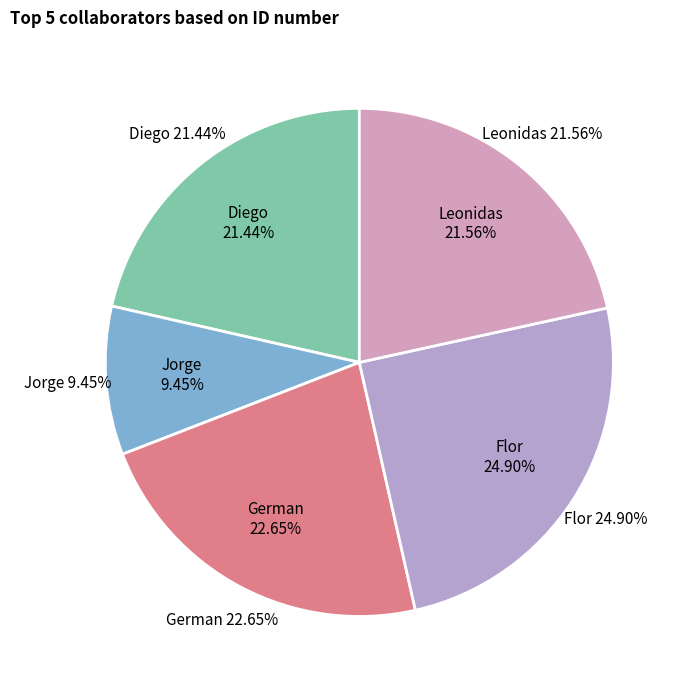

How many segments does this pie chart have?

5